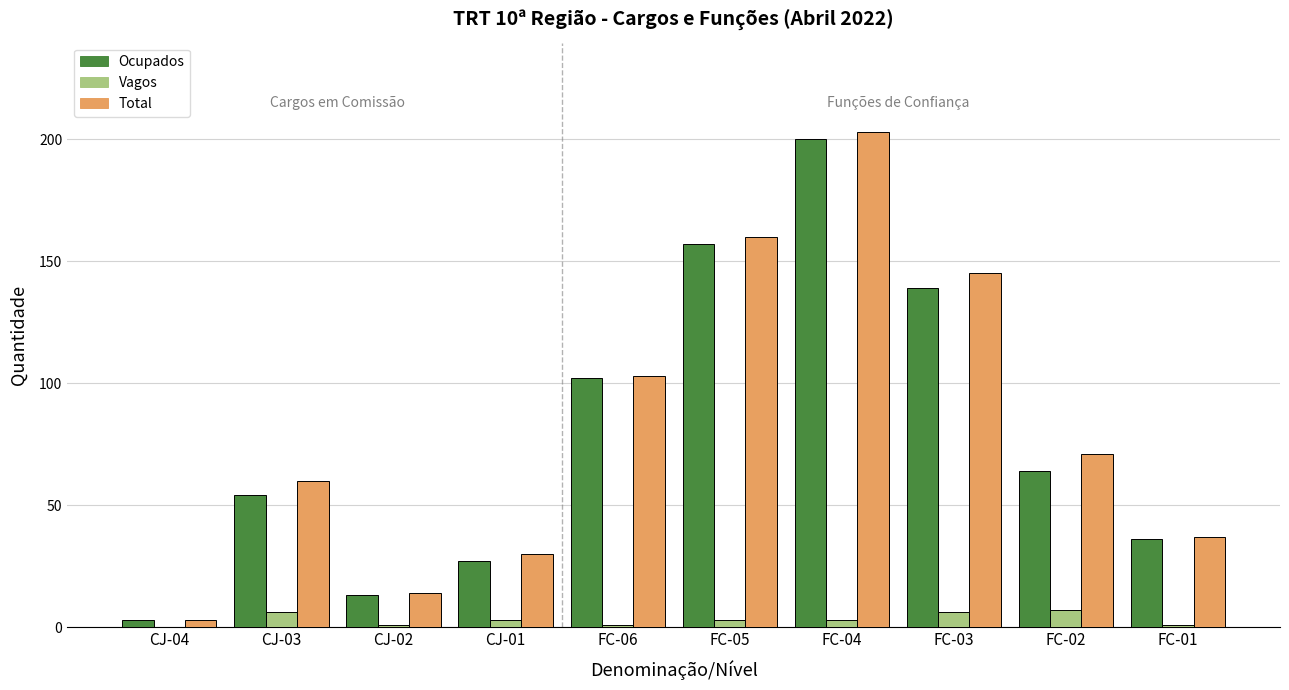

Between FC-06 and FC-03, which series saw the biggest shift?

Total